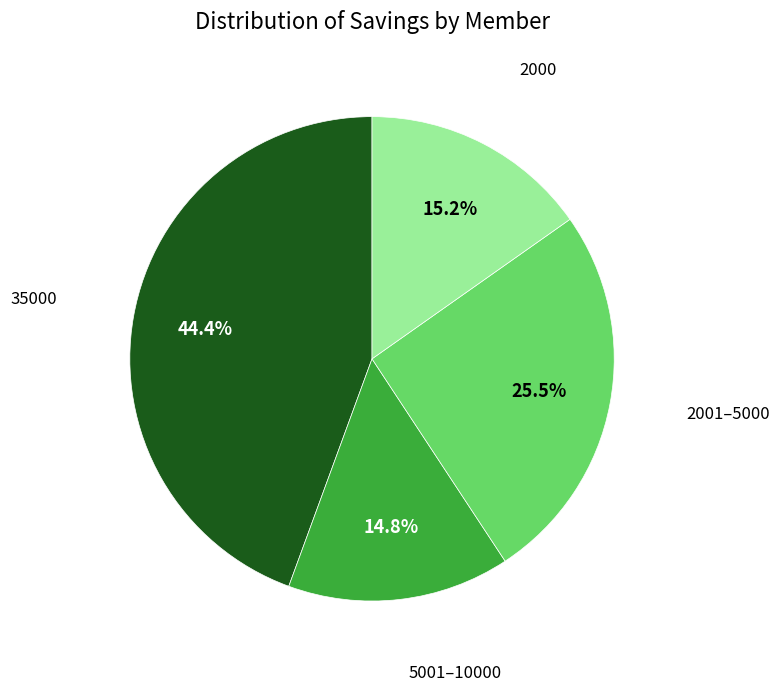

Is there any slice that represents more than half of the pie?

No